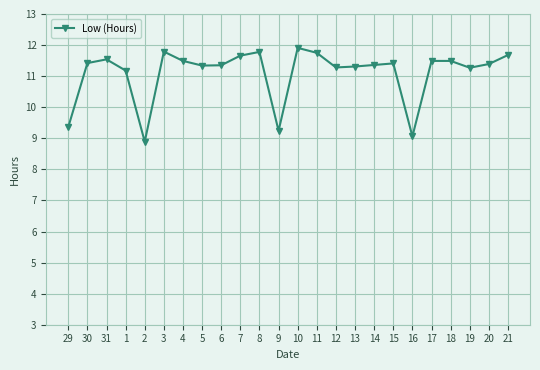

Where is the first local minimum?

2